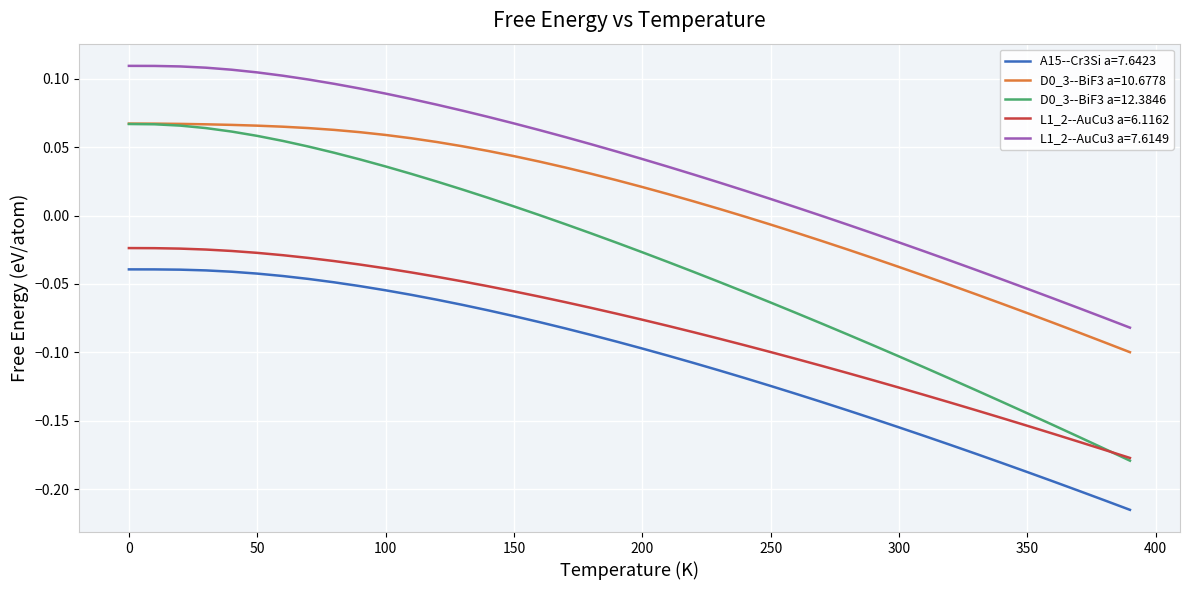

What is the difference between the maximum and minimum values in the L1_2--AuCu3 a=7.6149 series?

0.2